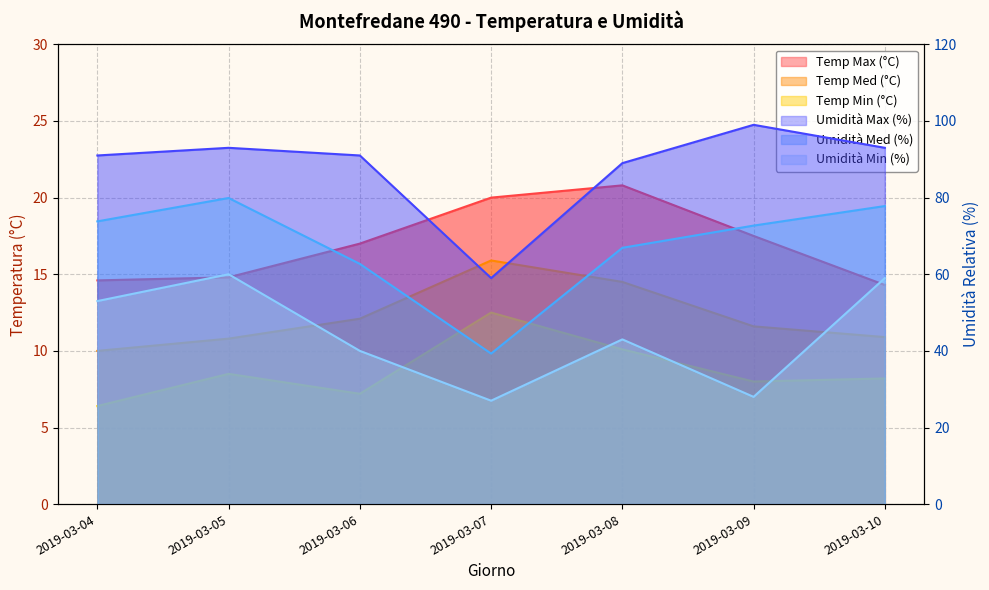

Reading left to right, transcribe all the data shown in this chart.

Temp Max (°C): 14.6	14.8	17.0	20.0	20.8	17.5	14.3
Temp Med (°C): 10.0	10.8	12.1	15.9	14.5	11.6	10.9
Temp Min (°C): 6.4	8.5	7.2	12.5	10.1	8.0	8.2
Umidità Max (%): 91.0	93.0	91.0	59.0	89.0	99.0	93.0
Umidità Med (%): 73.8	79.9	62.7	39.3	66.9	72.7	77.8
Umidità Min (%): 53.0	60.0	40.0	27.0	43.0	28.0	59.0